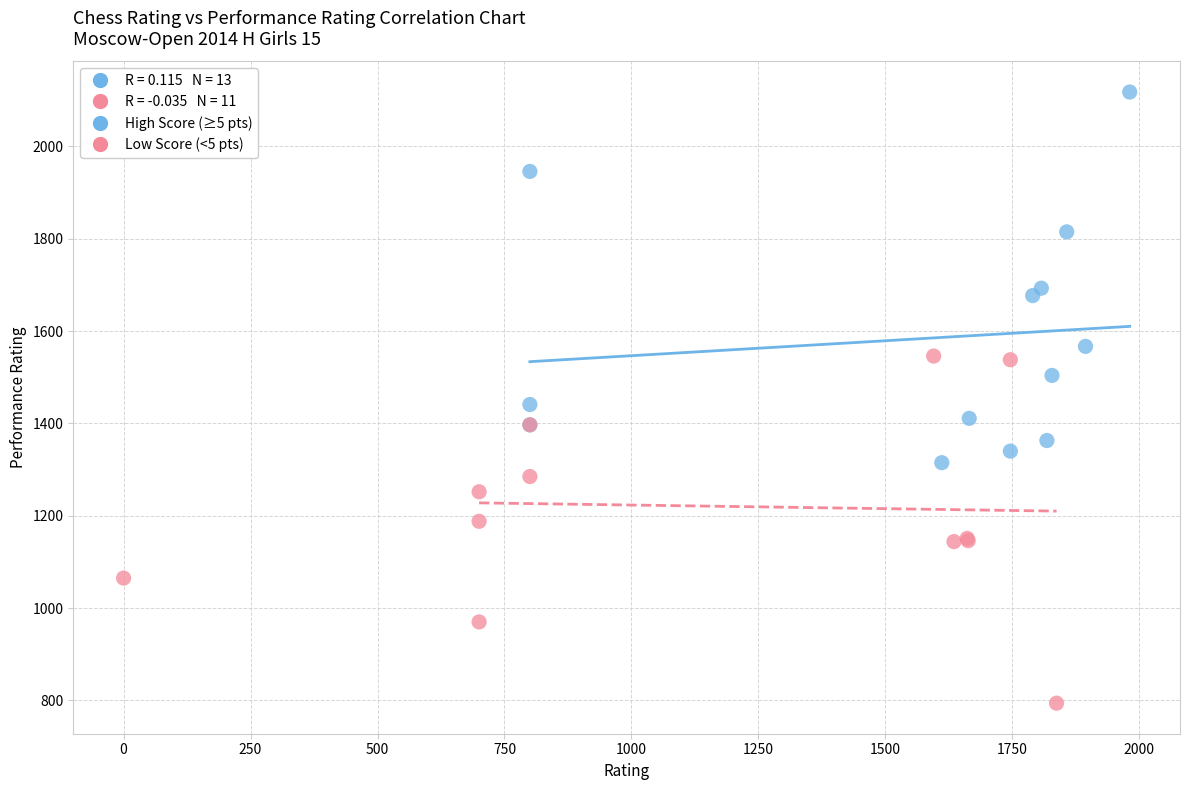

Which series reaches the maximum Y coordinate?

High Score (≥5 pts)